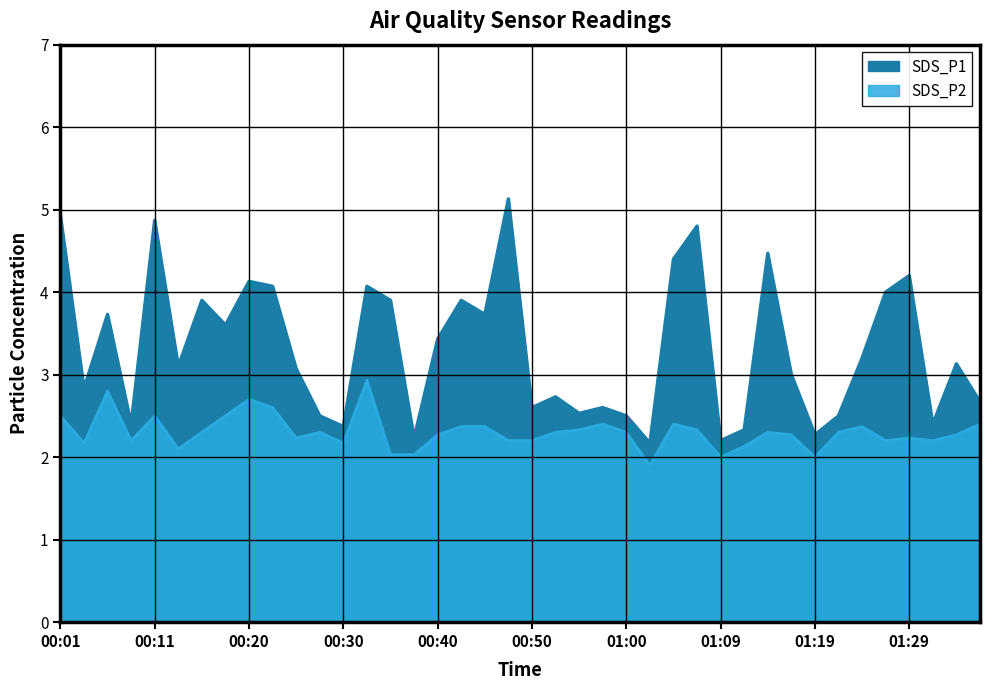

At which category is the sum across all series the highest?

00:01